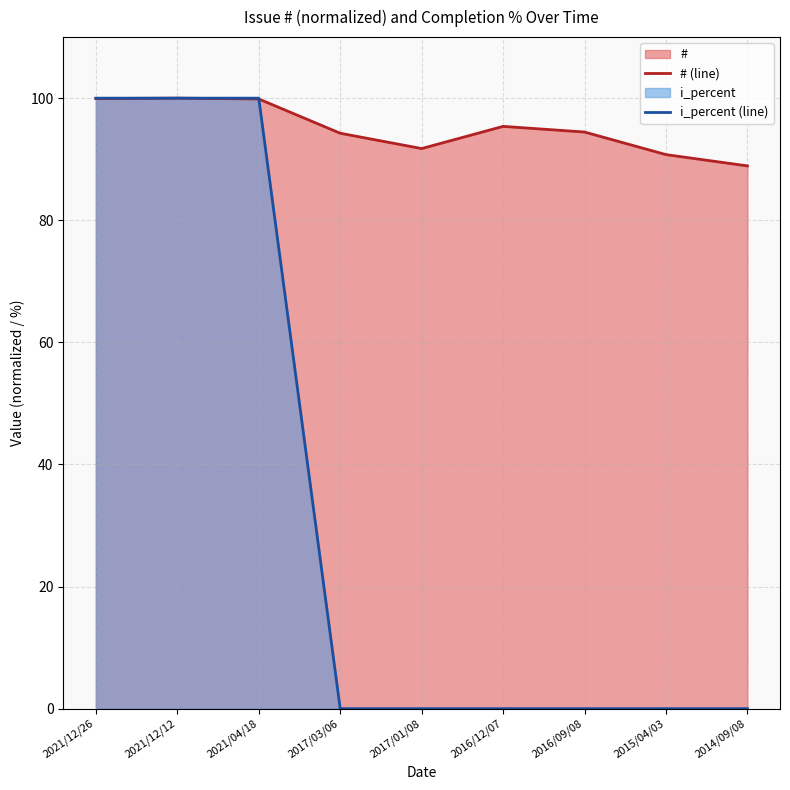

What position from the left is 2016/12/07?

6